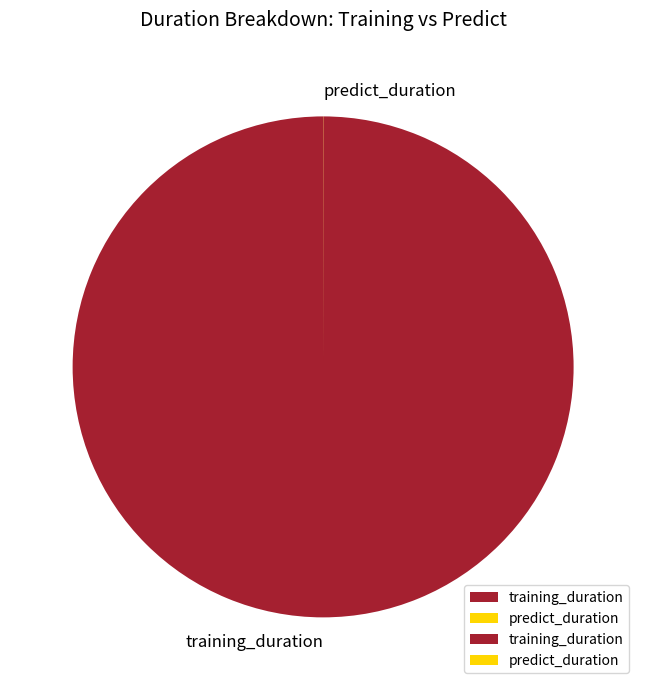

Does training_duration represent more than half of the total?

Yes